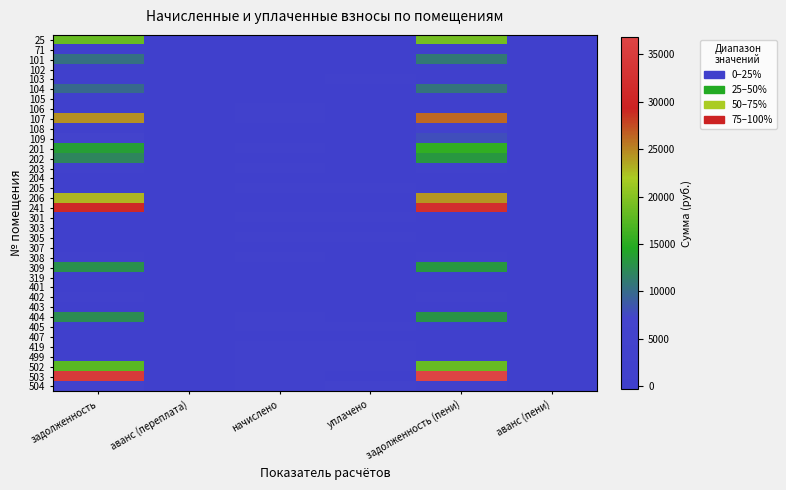

What is the smallest value displayed?

-288.1